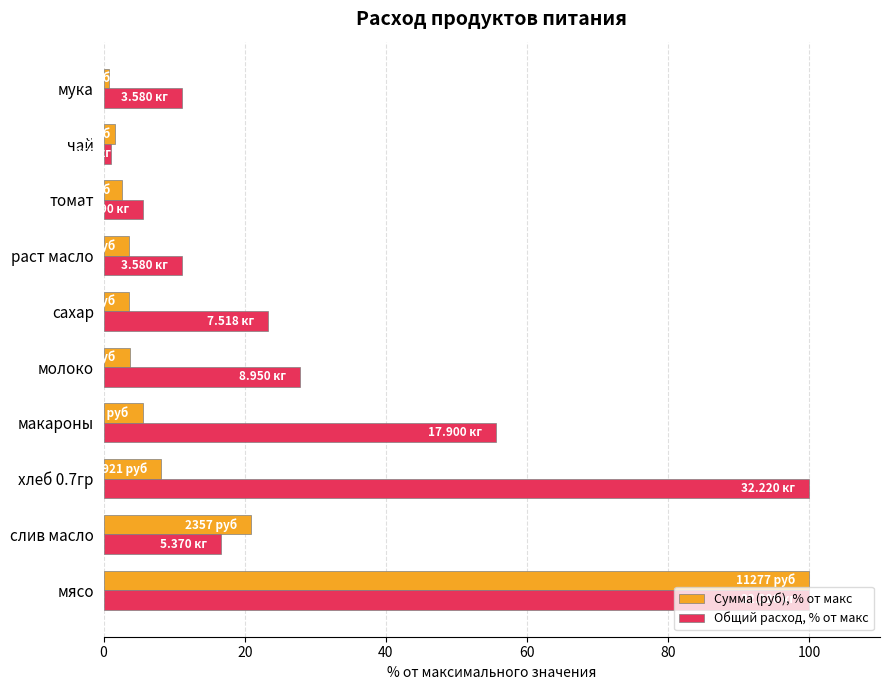

What is the average value of the Общий расход, % от макс series?

35.2